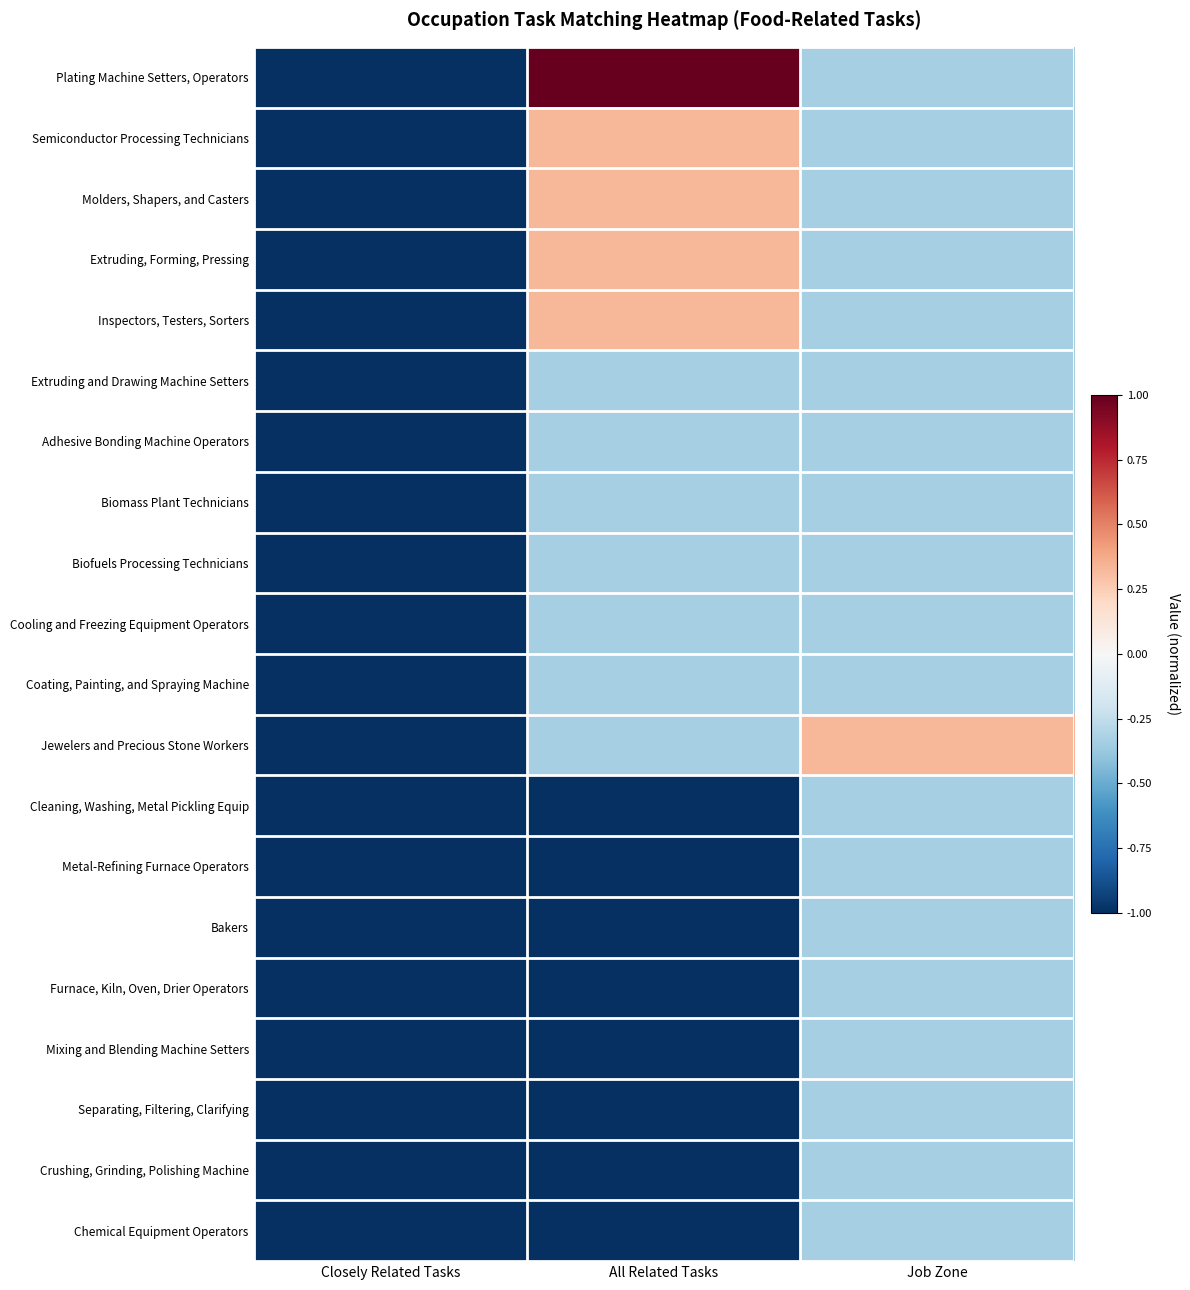

Reading right to left, list all the values displayed in this chart.

Plating Machine Setters, Operators: Job Zone=-0.3	All Related Tasks=1.0	Closely Related Tasks=-1.0
Semiconductor Processing Technicians: Job Zone=-0.3	All Related Tasks=0.3	Closely Related Tasks=-1.0
Molders, Shapers, and Casters: Job Zone=-0.3	All Related Tasks=0.3	Closely Related Tasks=-1.0
Extruding, Forming, Pressing: Job Zone=-0.3	All Related Tasks=0.3	Closely Related Tasks=-1.0
Inspectors, Testers, Sorters: Job Zone=-0.3	All Related Tasks=0.3	Closely Related Tasks=-1.0
Extruding and Drawing Machine Setters: Job Zone=-0.3	All Related Tasks=-0.3	Closely Related Tasks=-1.0
Adhesive Bonding Machine Operators: Job Zone=-0.3	All Related Tasks=-0.3	Closely Related Tasks=-1.0
Biomass Plant Technicians: Job Zone=-0.3	All Related Tasks=-0.3	Closely Related Tasks=-1.0
Biofuels Processing Technicians: Job Zone=-0.3	All Related Tasks=-0.3	Closely Related Tasks=-1.0
Cooling and Freezing Equipment Operators: Job Zone=-0.3	All Related Tasks=-0.3	Closely Related Tasks=-1.0
Coating, Painting, and Spraying Machine: Job Zone=-0.3	All Related Tasks=-0.3	Closely Related Tasks=-1.0
Jewelers and Precious Stone Workers: Job Zone=0.3	All Related Tasks=-0.3	Closely Related Tasks=-1.0
Cleaning, Washing, Metal Pickling Equip: Job Zone=-0.3	All Related Tasks=-1.0	Closely Related Tasks=-1.0
Metal-Refining Furnace Operators: Job Zone=-0.3	All Related Tasks=-1.0	Closely Related Tasks=-1.0
Bakers: Job Zone=-0.3	All Related Tasks=-1.0	Closely Related Tasks=-1.0
Furnace, Kiln, Oven, Drier Operators: Job Zone=-0.3	All Related Tasks=-1.0	Closely Related Tasks=-1.0
Mixing and Blending Machine Setters: Job Zone=-0.3	All Related Tasks=-1.0	Closely Related Tasks=-1.0
Separating, Filtering, Clarifying: Job Zone=-0.3	All Related Tasks=-1.0	Closely Related Tasks=-1.0
Crushing, Grinding, Polishing Machine: Job Zone=-0.3	All Related Tasks=-1.0	Closely Related Tasks=-1.0
Chemical Equipment Operators: Job Zone=-0.3	All Related Tasks=-1.0	Closely Related Tasks=-1.0